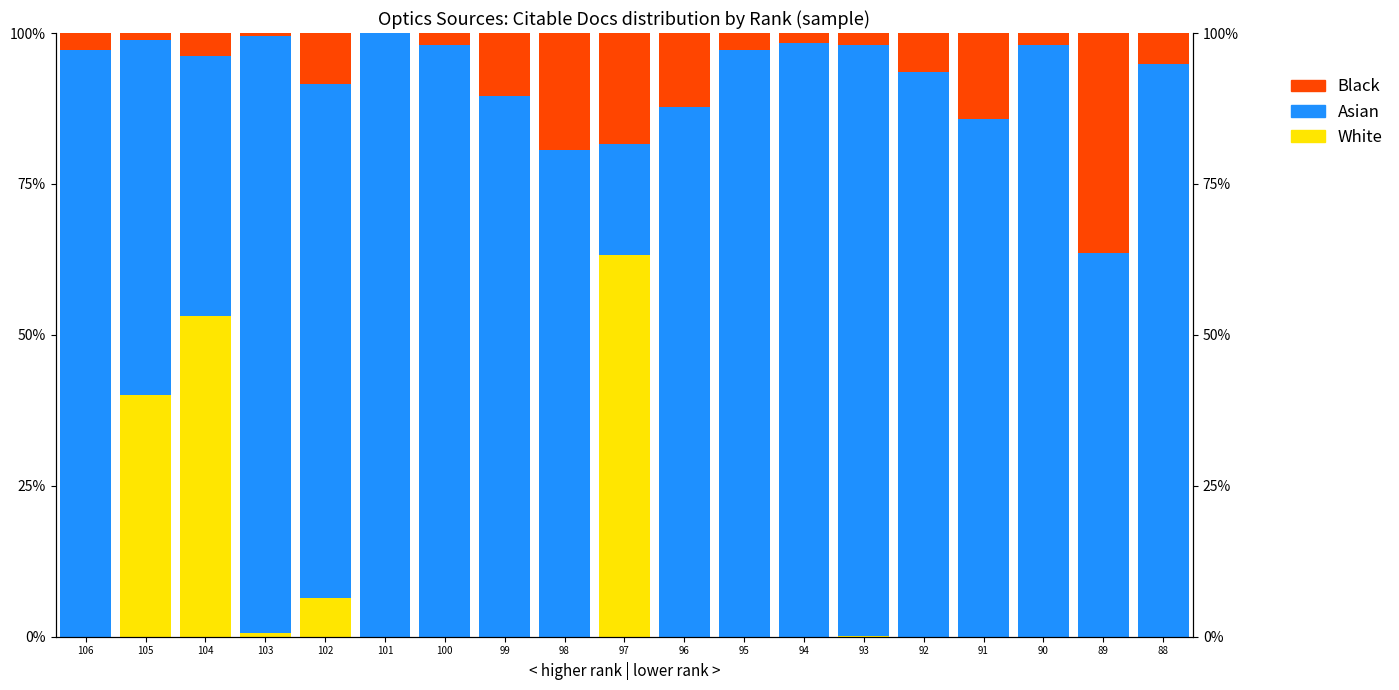

What is the difference between the second highest and second lowest values in the White series?

0.5